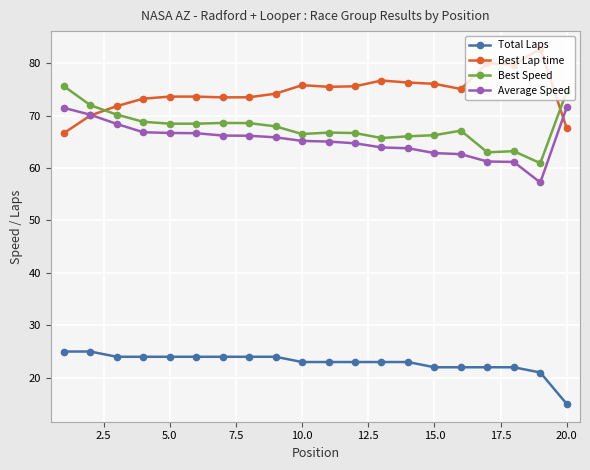

What is the value of the Total Laps point at the 18th from the left?

22.0